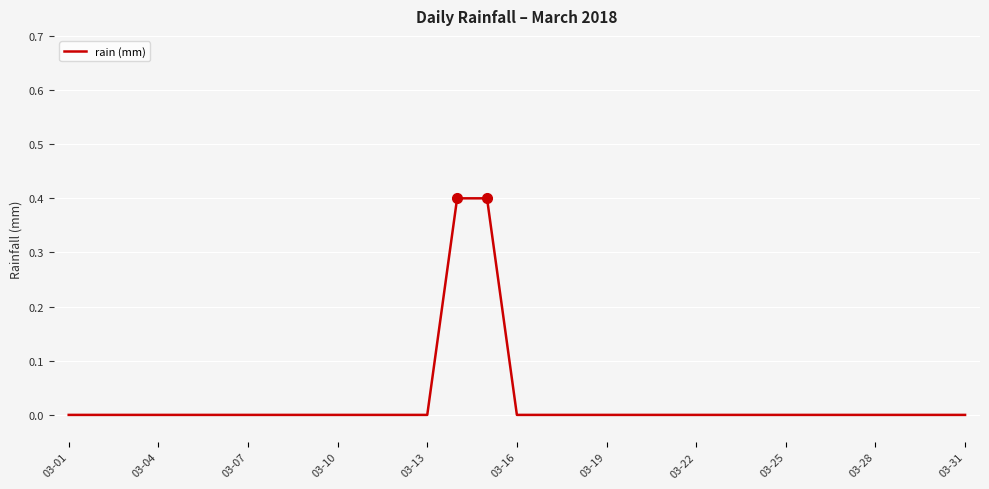

What is the greatest value displayed?

0.4